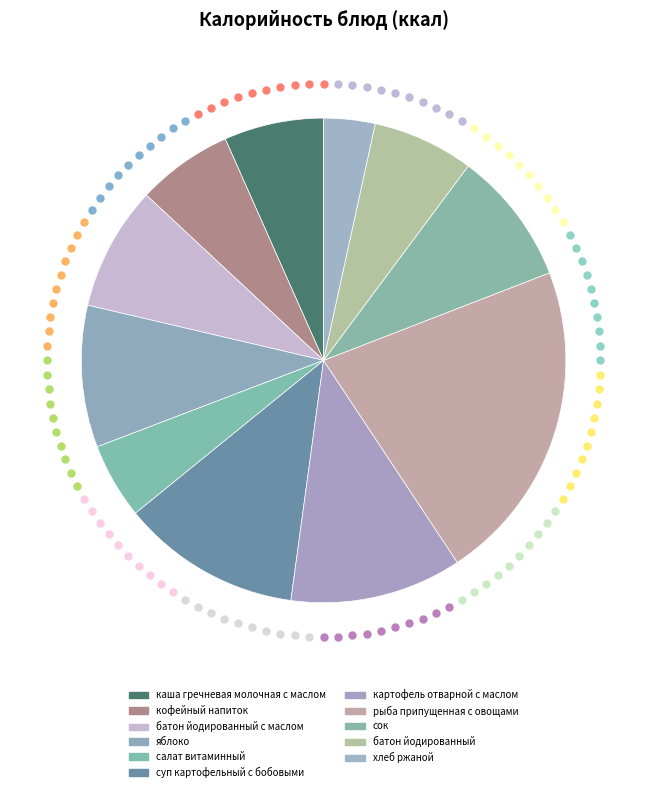

What is the change in value from каша гречневая молочная с маслом to сок?

+27.1